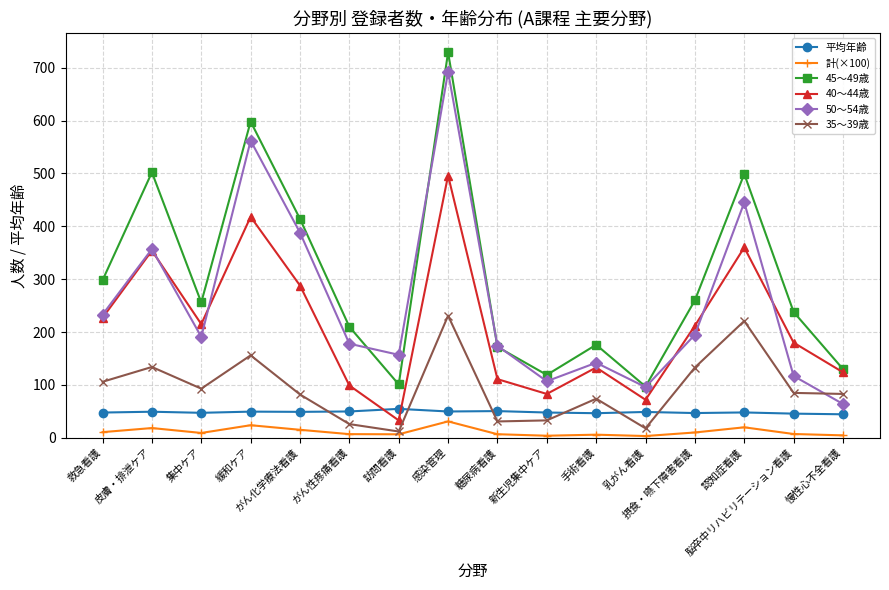

True or false: 計(×100) has more than 1 points higher than both neighbors.

True